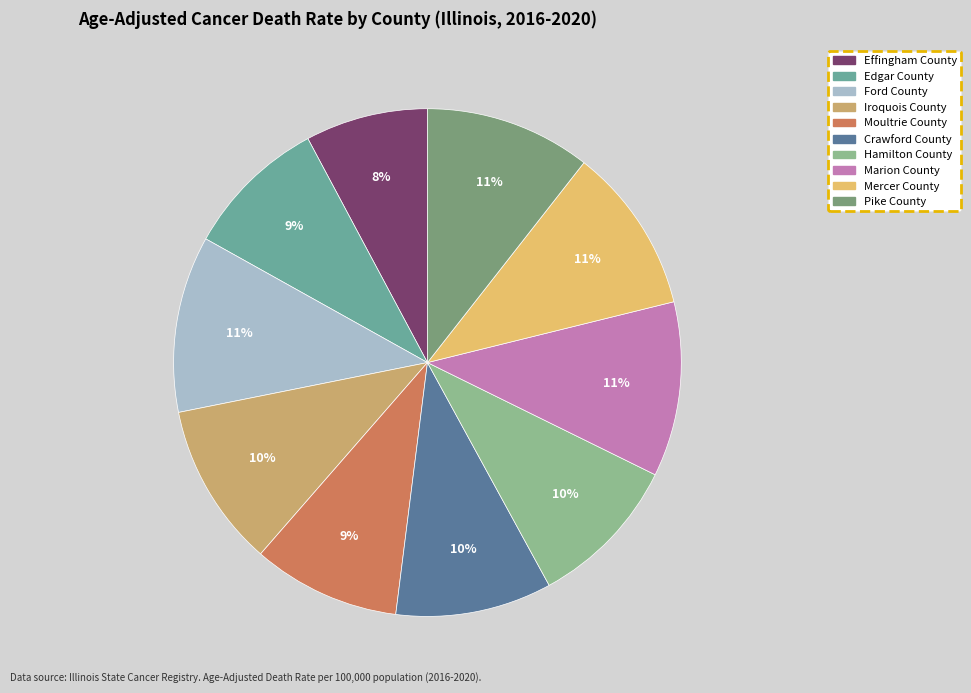

How many segments does this pie chart have?

10